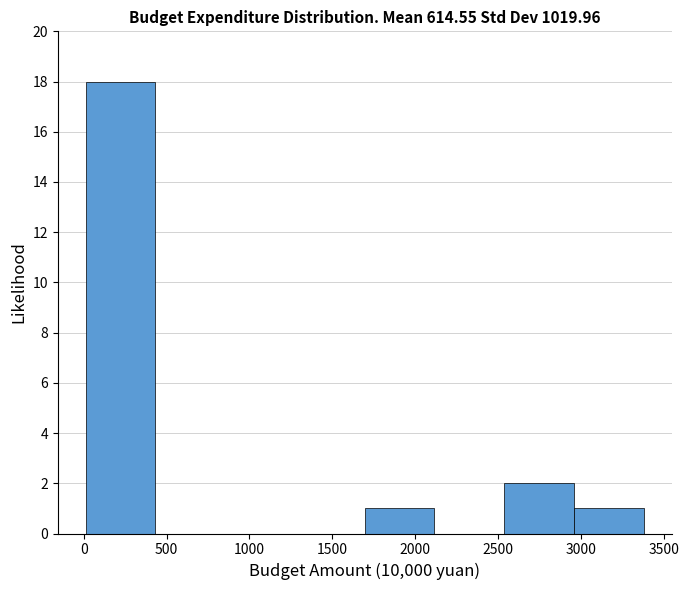

Over which range of the x-axis is the bar tallest?

0 to 450